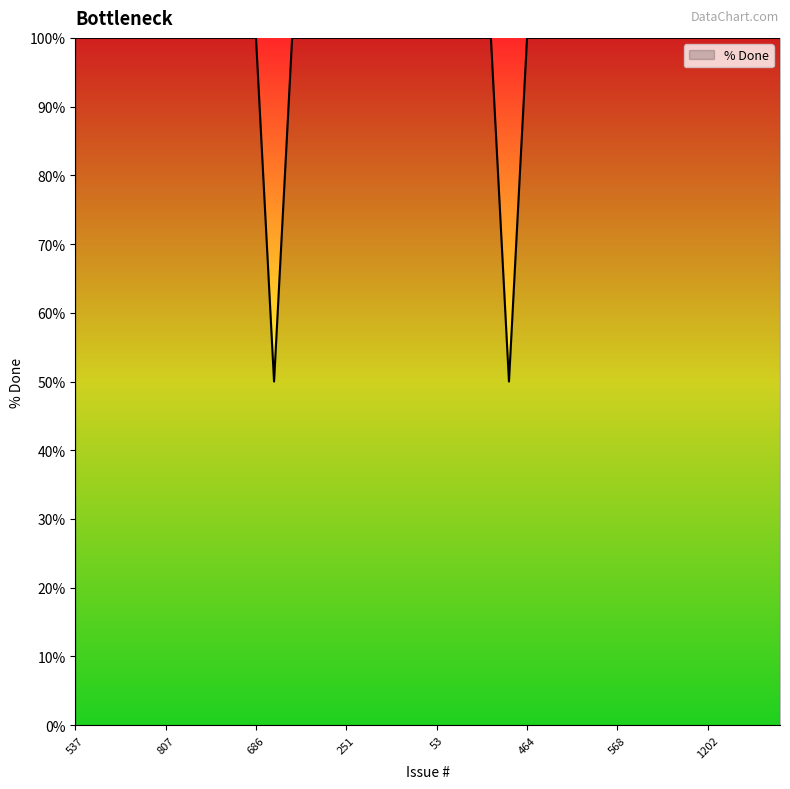

What is the difference between the maximum and minimum values?

50